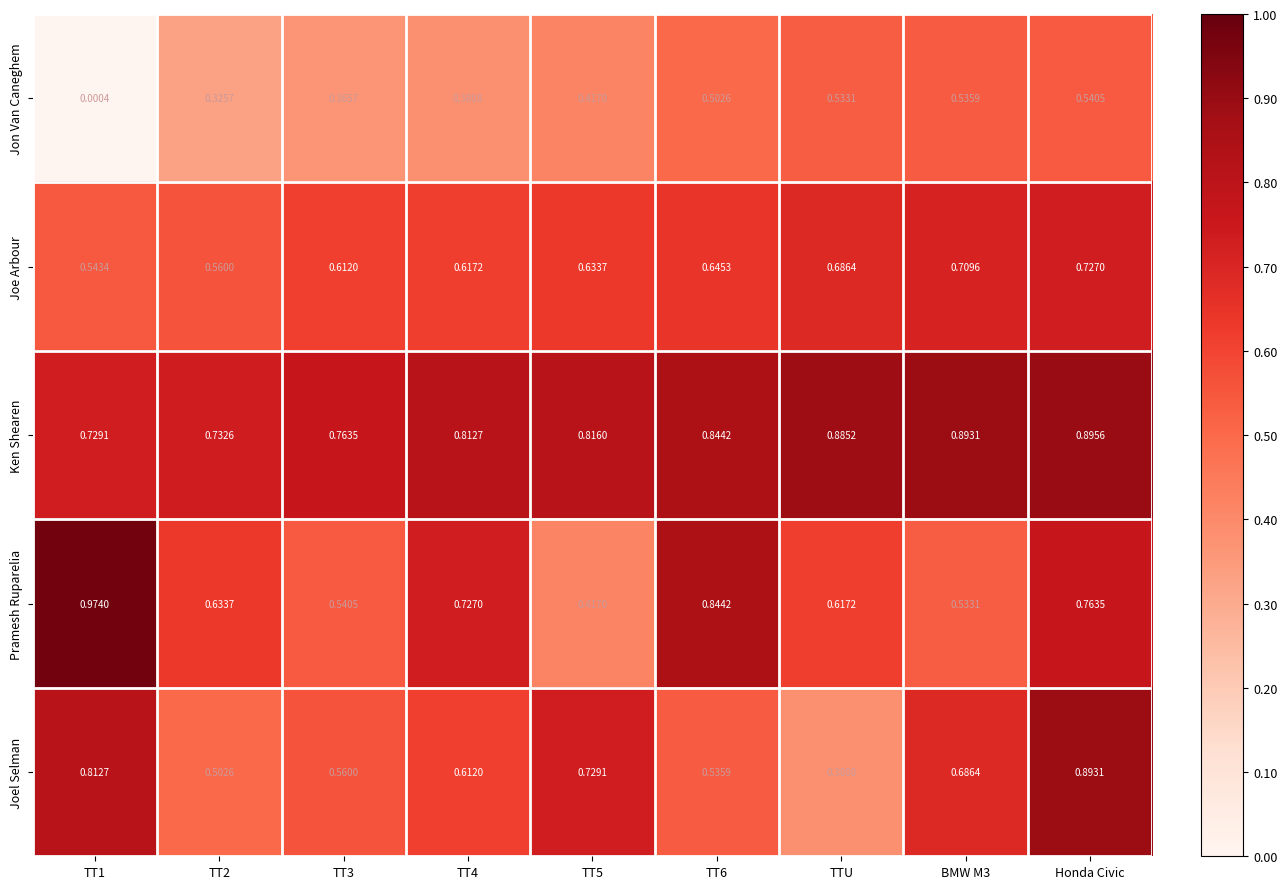

At which label is Joel Selman closest to 0?

TTU